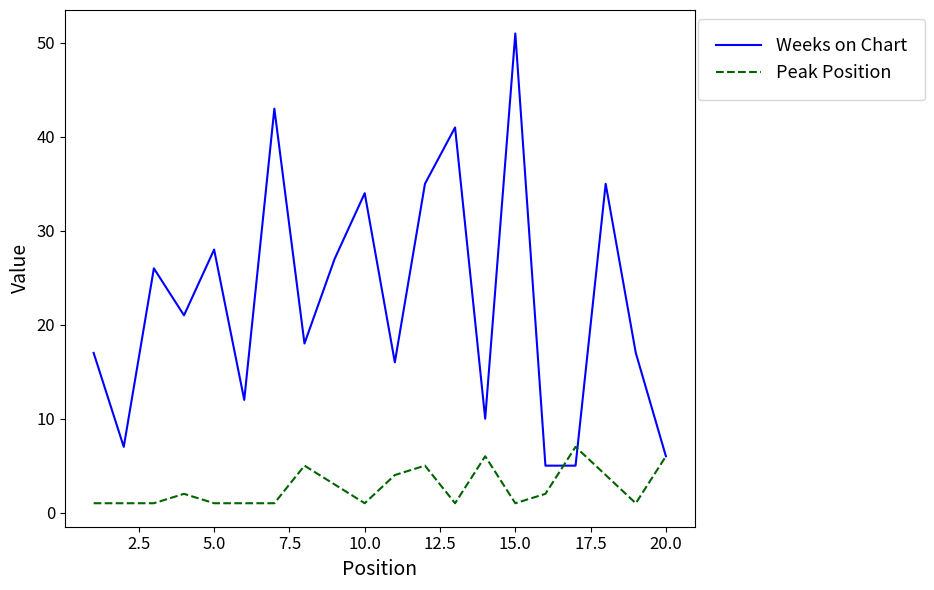

Rank the series by their average value, from lowest to highest.

Peak Position, Weeks on Chart